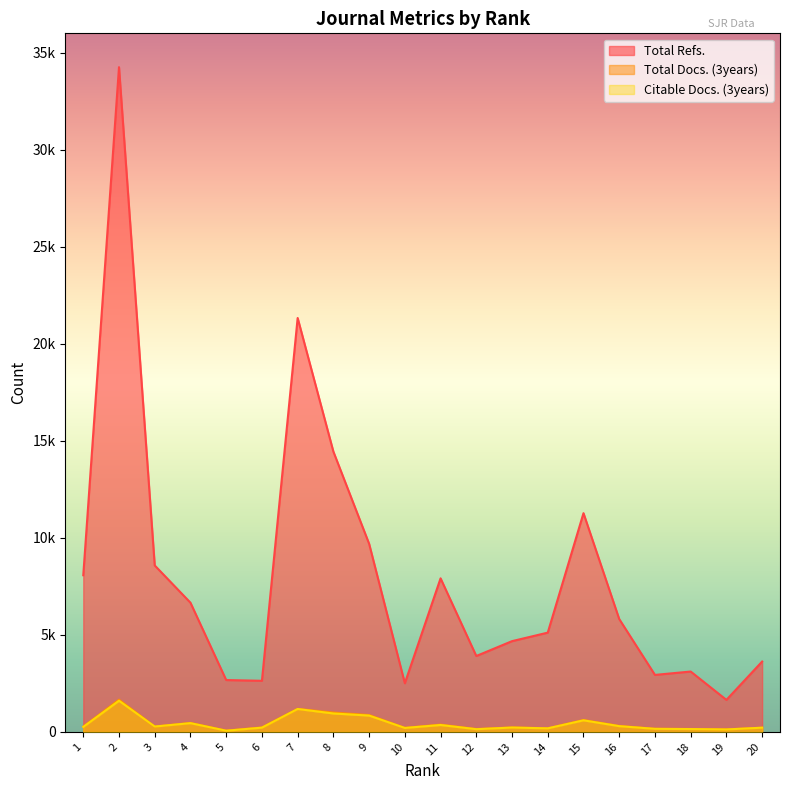

At which category does Total Refs. reach its first local valley?

6